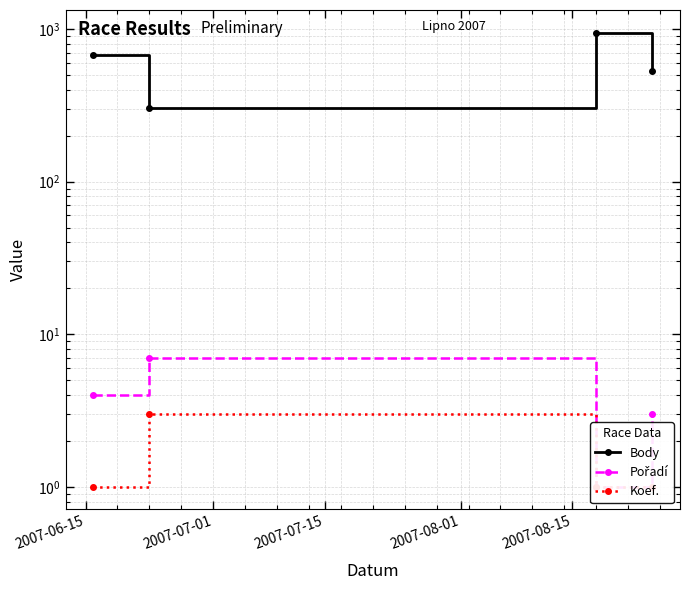

What is the difference between the second highest and second lowest values in the Pořadí series?

1